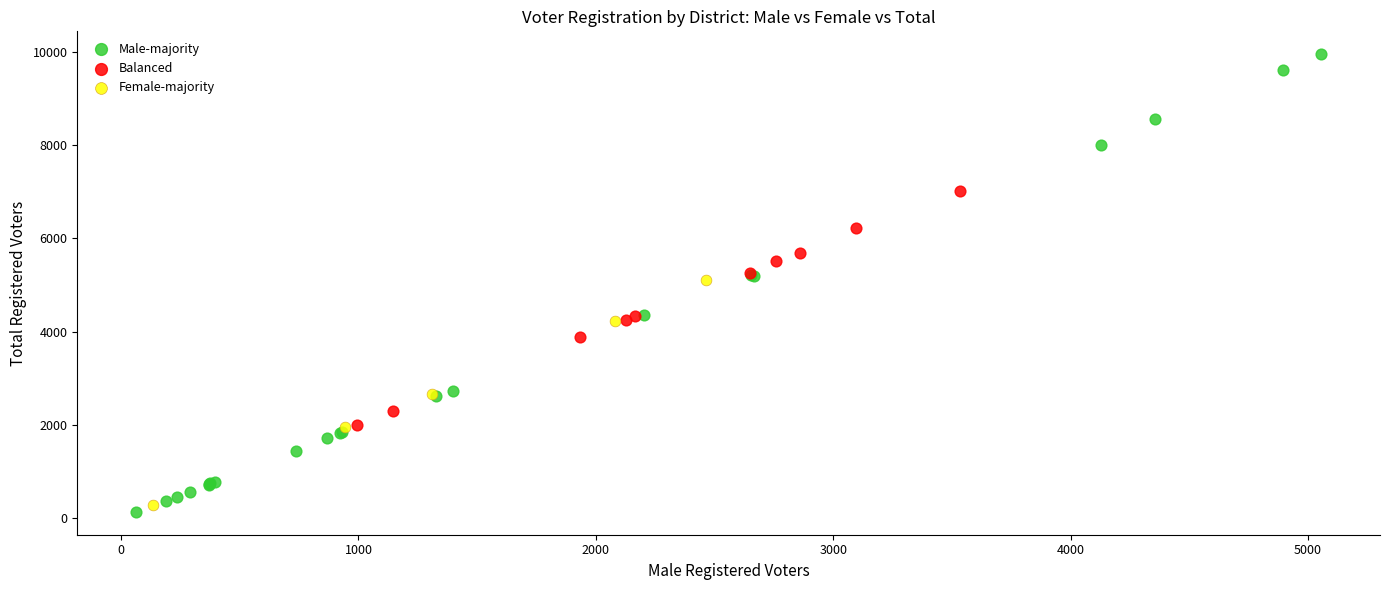

Which series reaches the maximum Y coordinate?

Male-majority